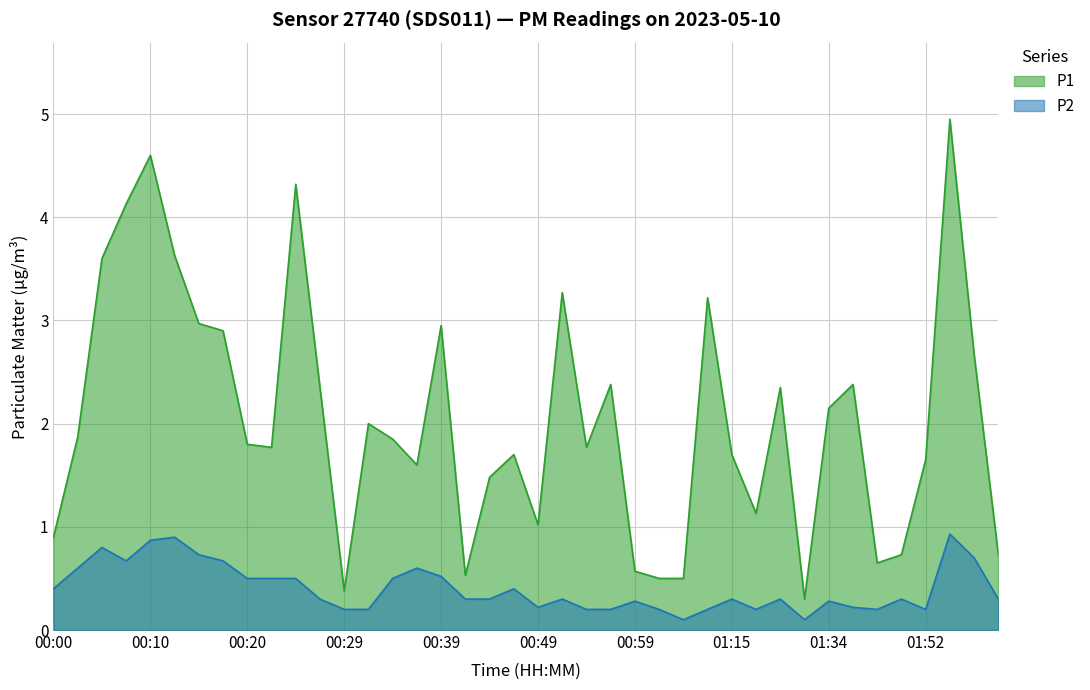

At which label does P2 reach its peak?

01:54